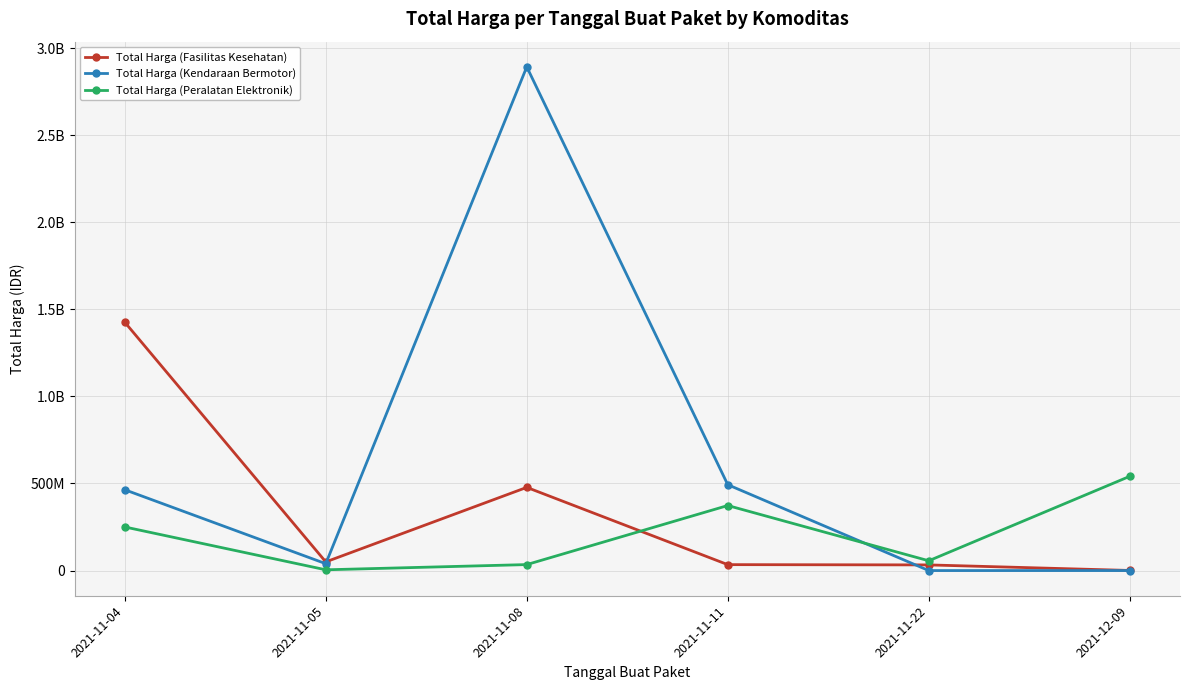

Which series has the largest total across all categories?

Total Harga (Kendaraan Bermotor)